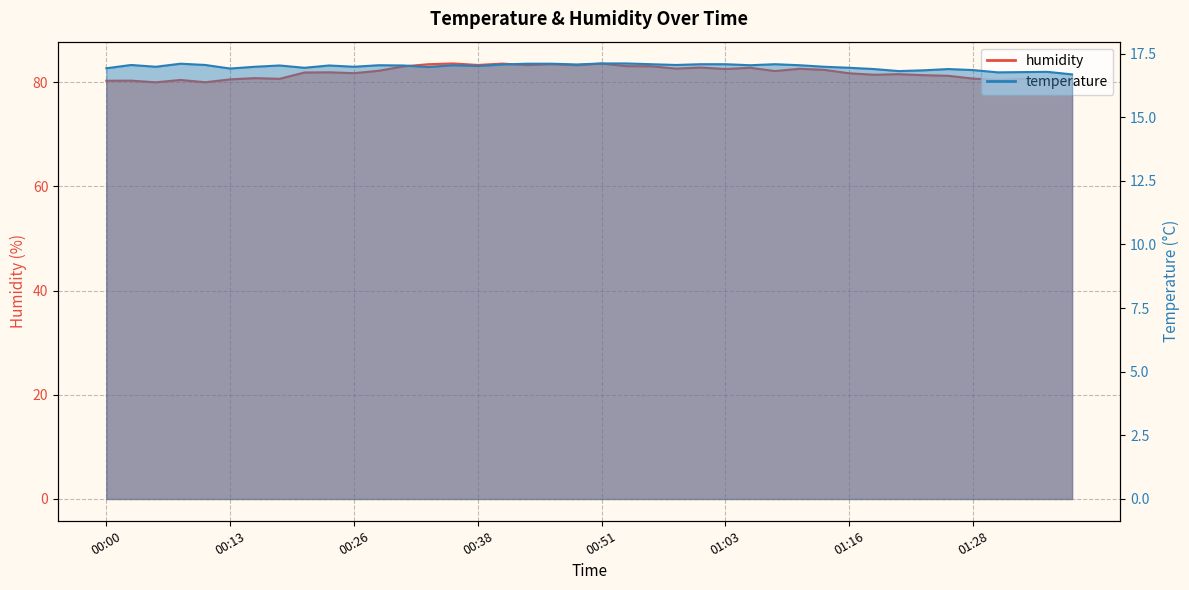

What is the value of the humidity point at the 15th from the left?

83.6